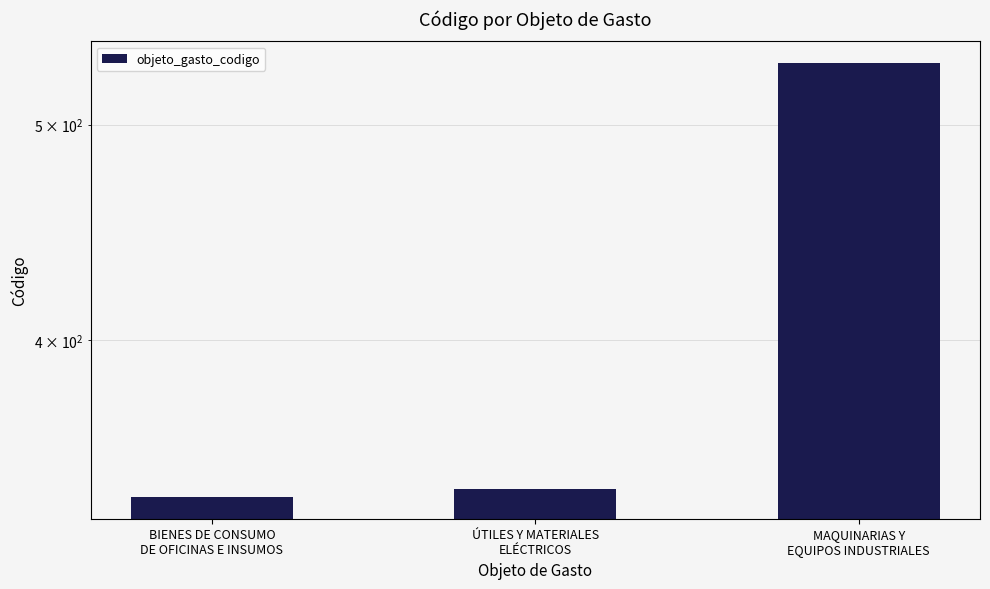

Approximately how many times larger is the value at ÚTILES Y MATERIALES
ELÉCTRICOS compared to BIENES DE CONSUMO
DE OFICINAS E INSUMOS?

1.0